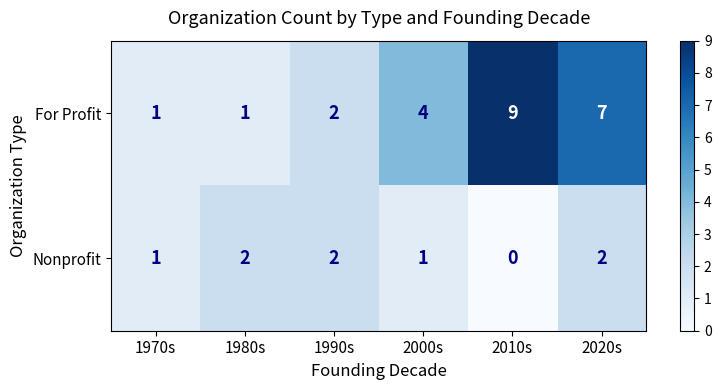

At how many categories does at least one series exceed 0?

6